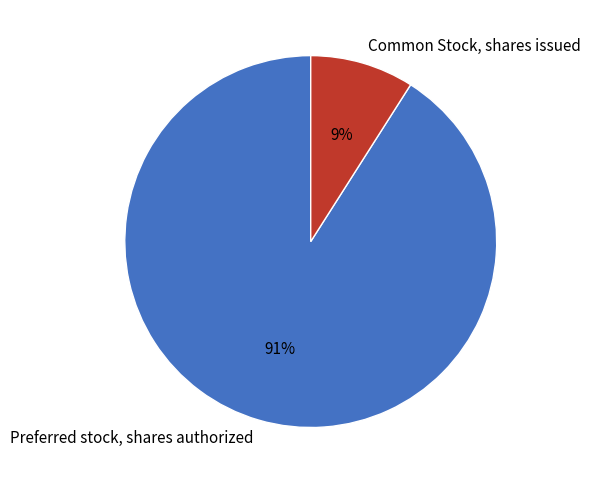

Which has a higher value, Common Stock, shares issued or Preferred stock, shares authorized?

Preferred stock, shares authorized